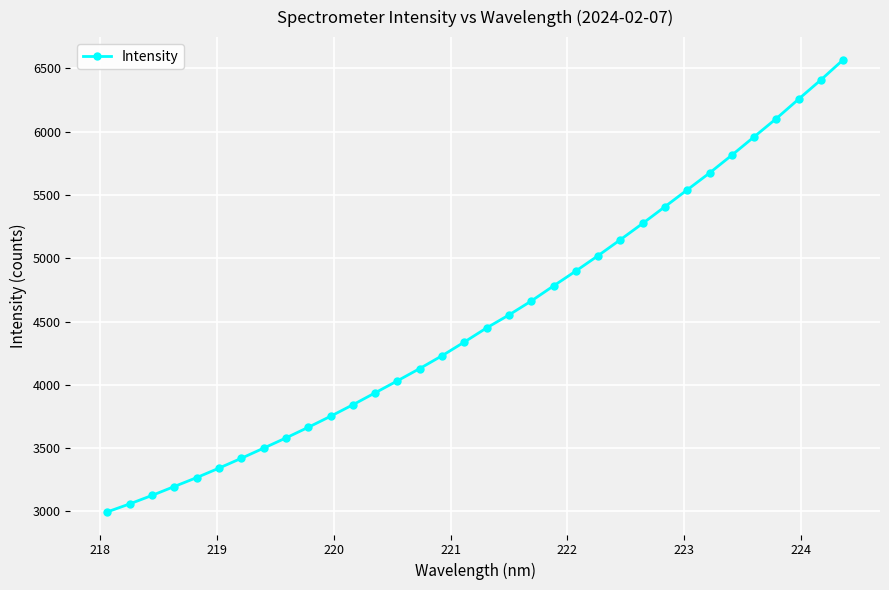

What is the value of the 28th point from the left?

5674.1